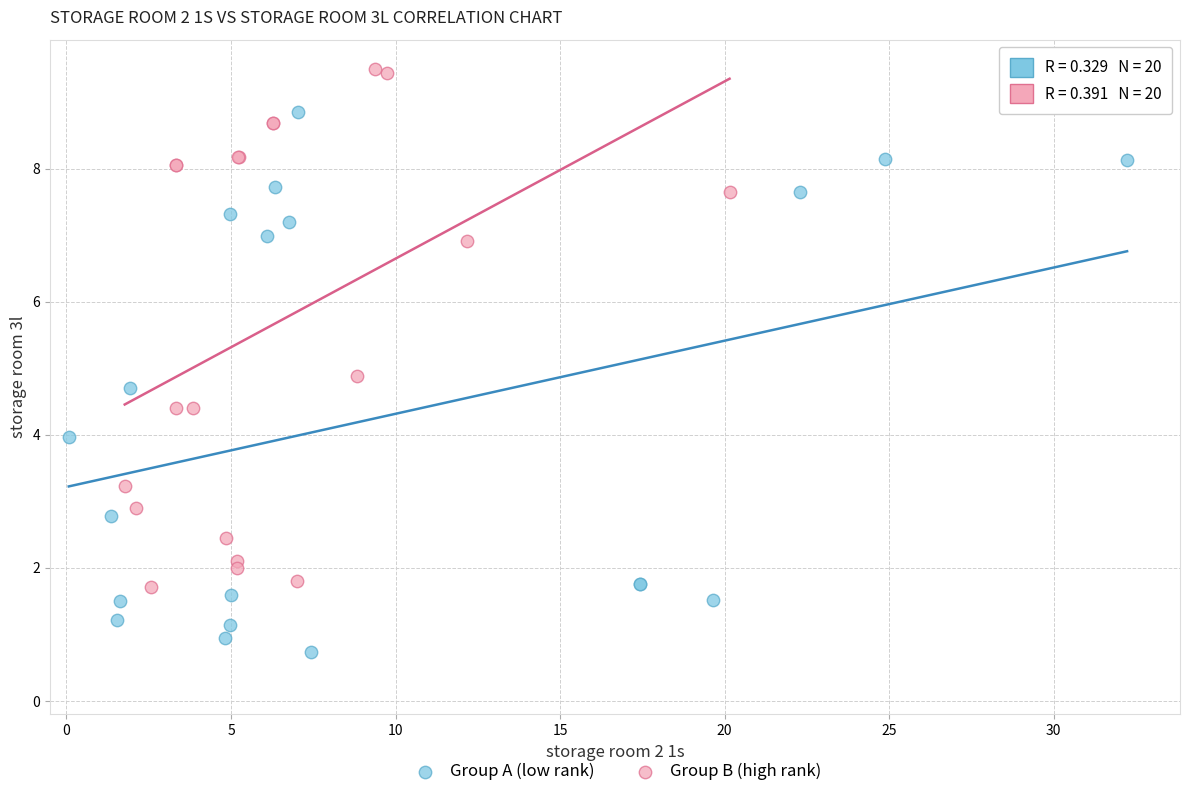

Which series contains the lowest Y value?

Group A (low rank)